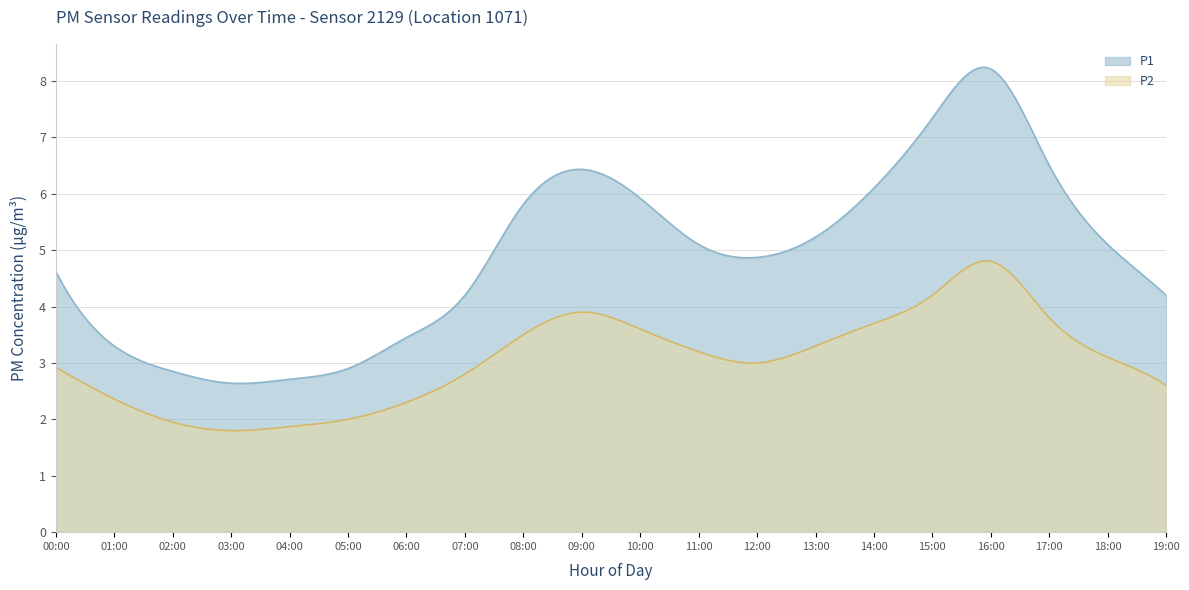

At which category does P2 reach its first local peak?

09:00